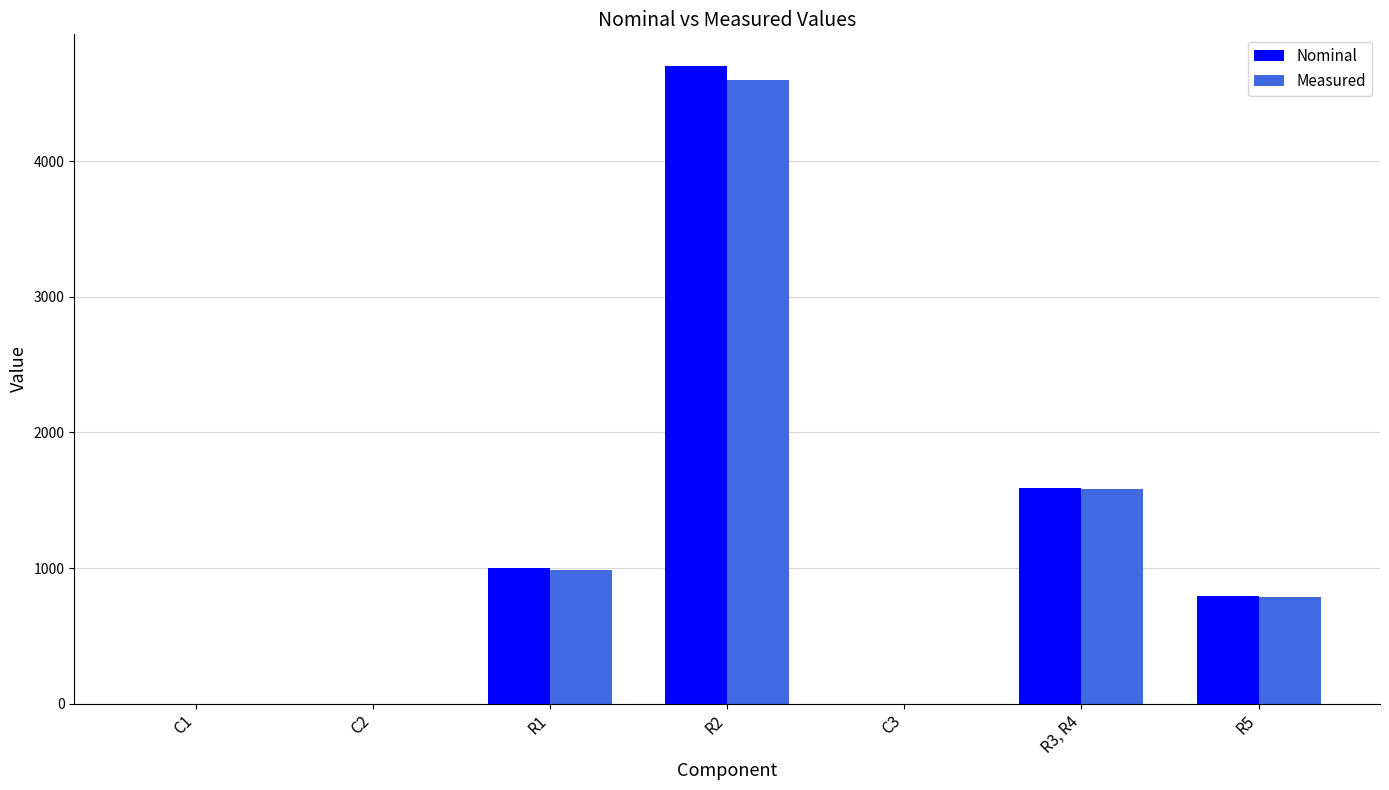

How many data points does each series have?

7